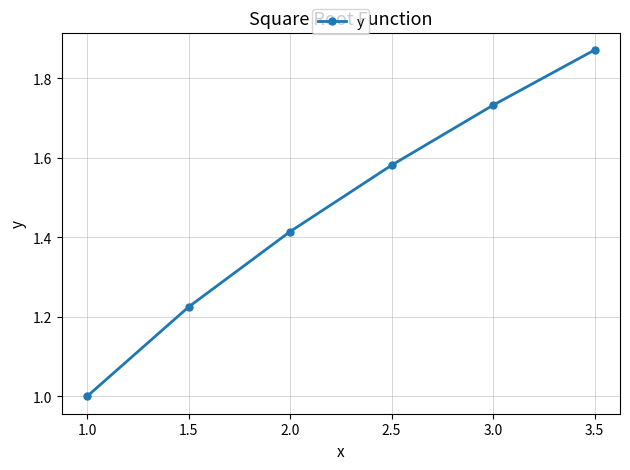

Is it true that the value at 1.5 is 2.1?

False